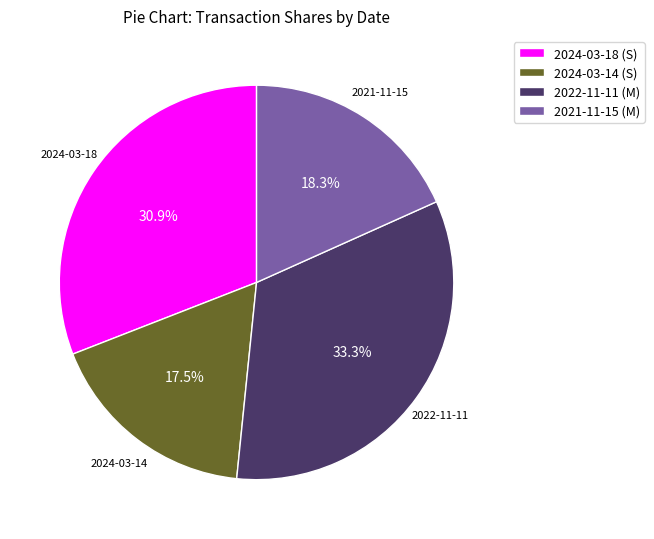

Is 2024-03-14 (S) the majority of the pie?

No